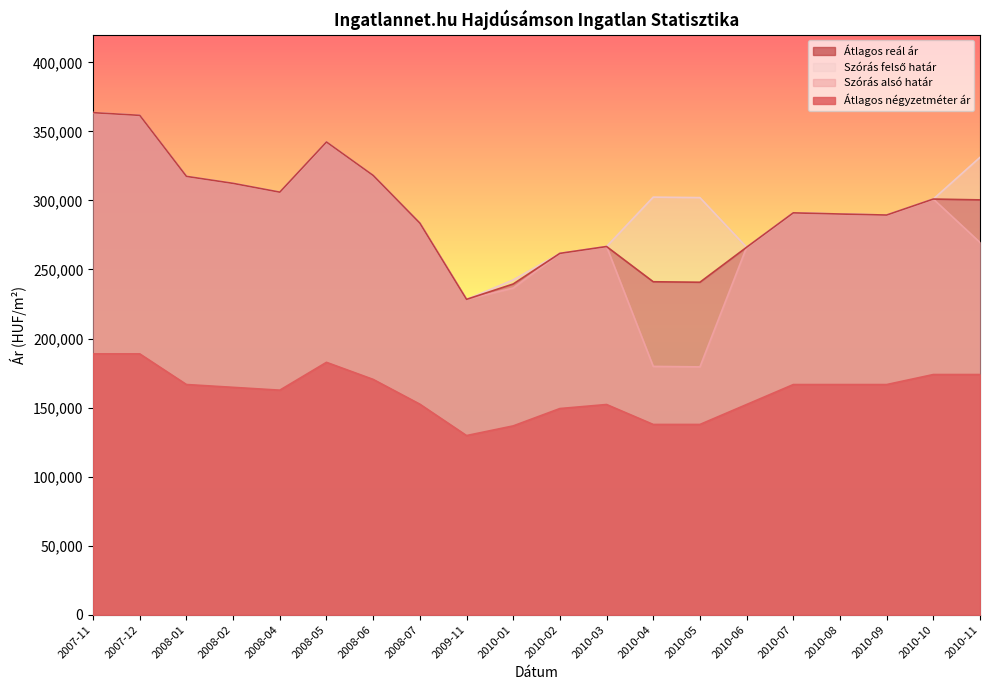

What is the total value across all series at 2008-04?

1080527